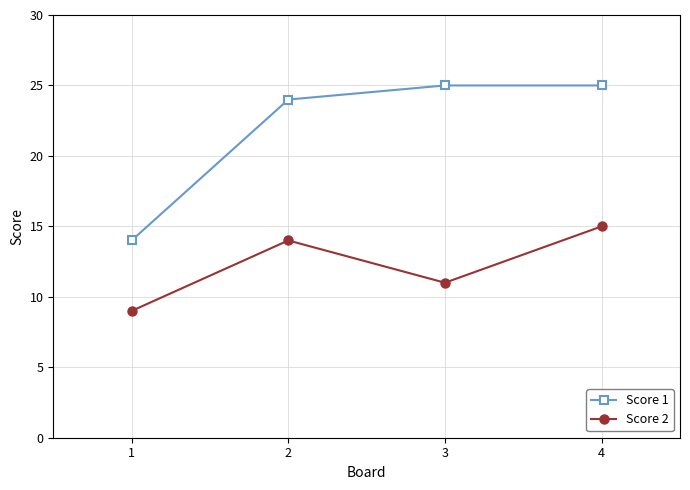

True or false: Score 1 and Score 2 cross at least once.

False